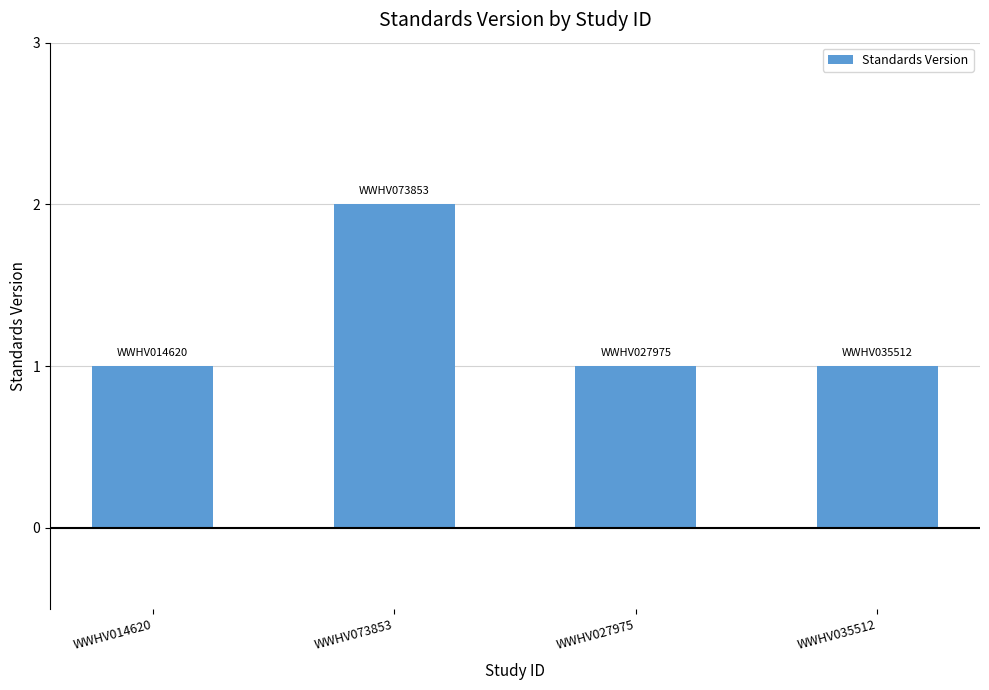

What is the label of the 3rd bar from the right?

WWHV073853